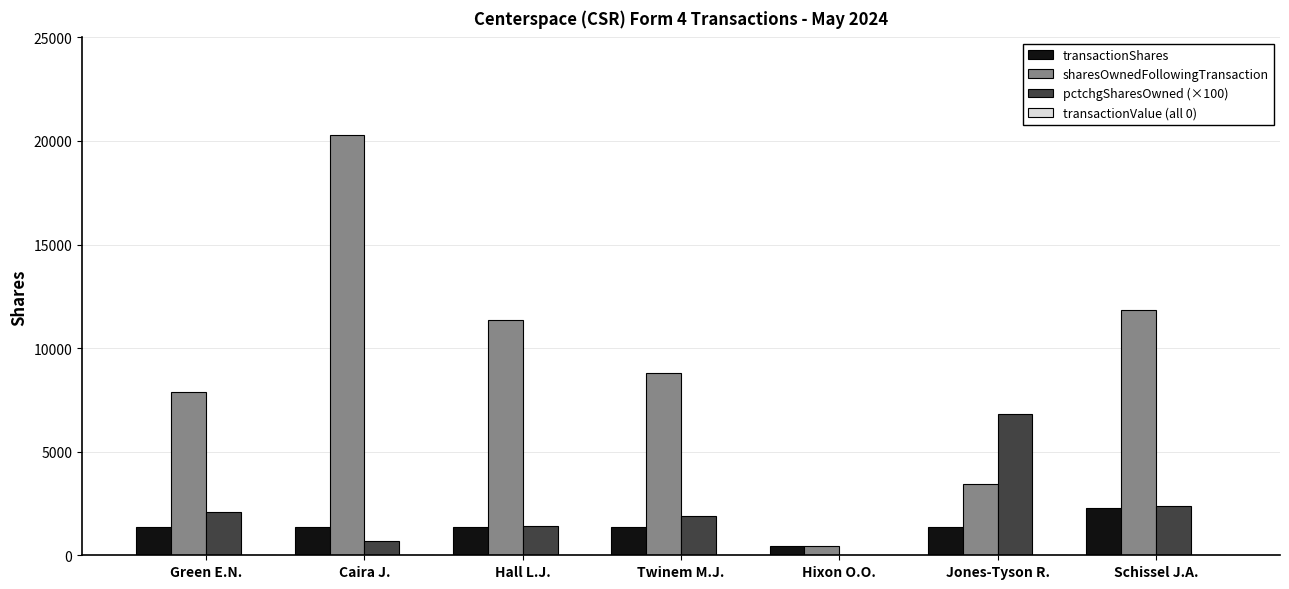

What is the average value of the sharesOwnedFollowingTransaction series?

9148